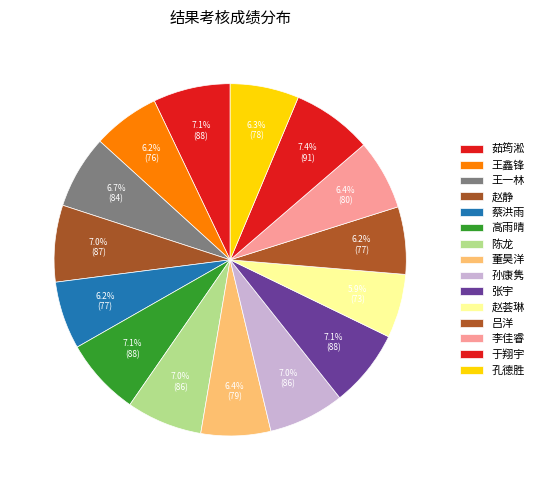

Is 赵静 the majority of the pie?

No